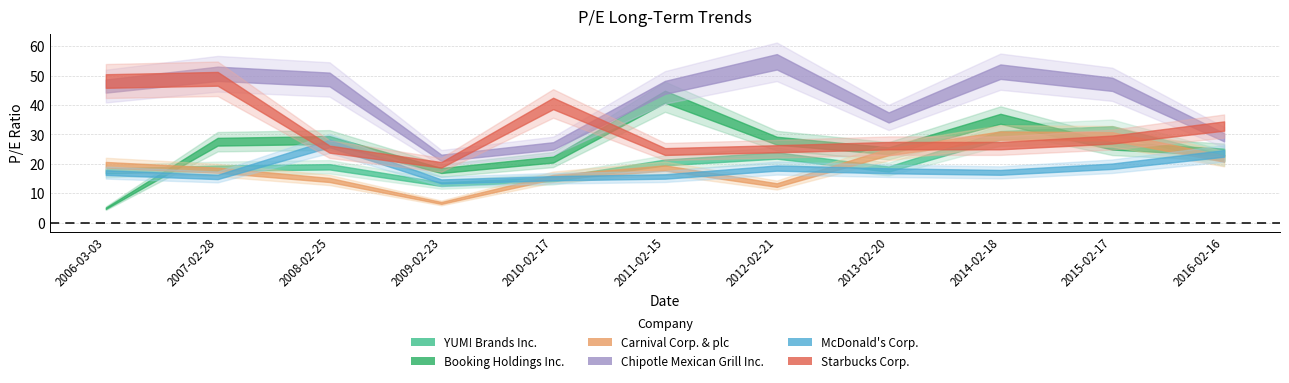

Is the value of McDonald's Corp. at 2007-02-28 greater than the value of Starbucks Corp. at 2014-02-18?

No